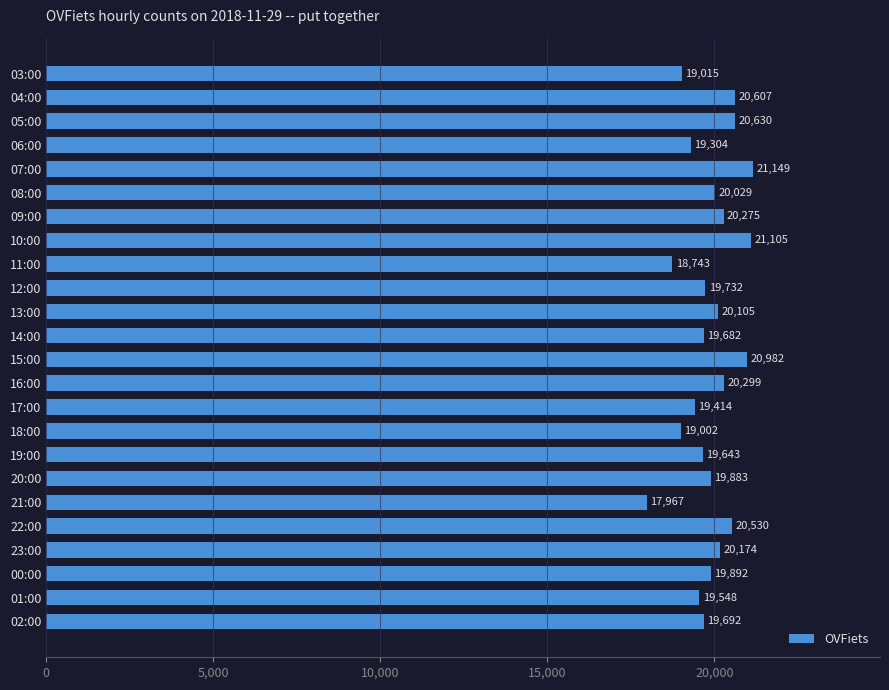

What is the label of the 13th bar from the top?

15:00